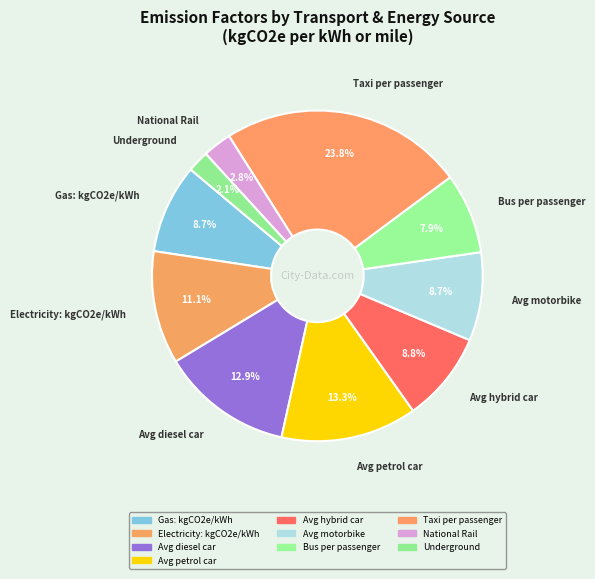

What is the smallest slice in the pie chart?

Underground